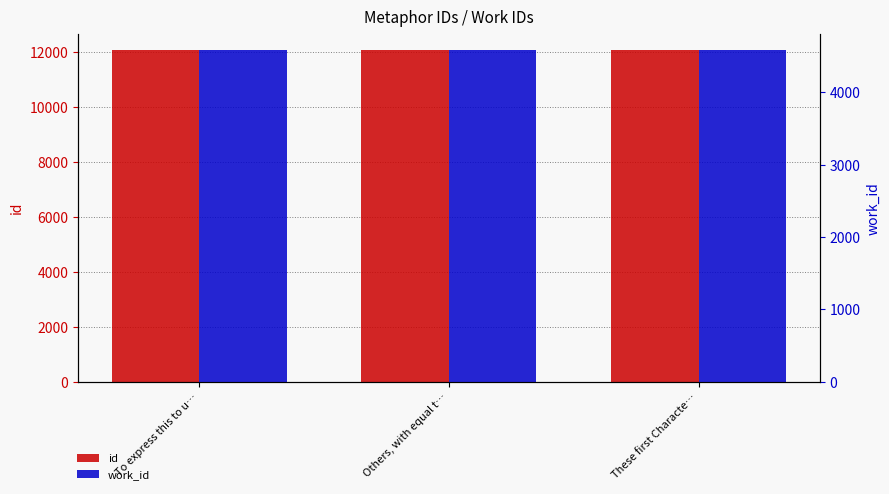

What is the value of the id bar at the 3rd from the left?

12057